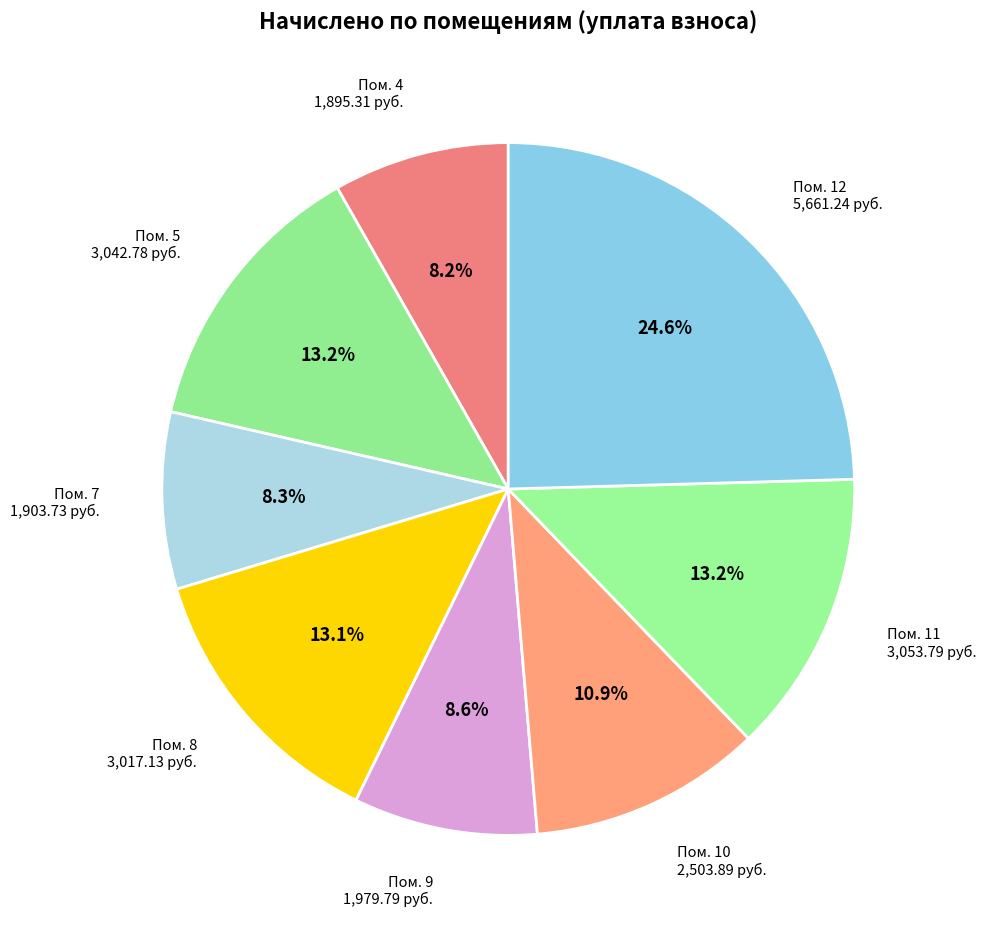

Which has a higher value, Пом. 12 or Пом. 4?

Пом. 12